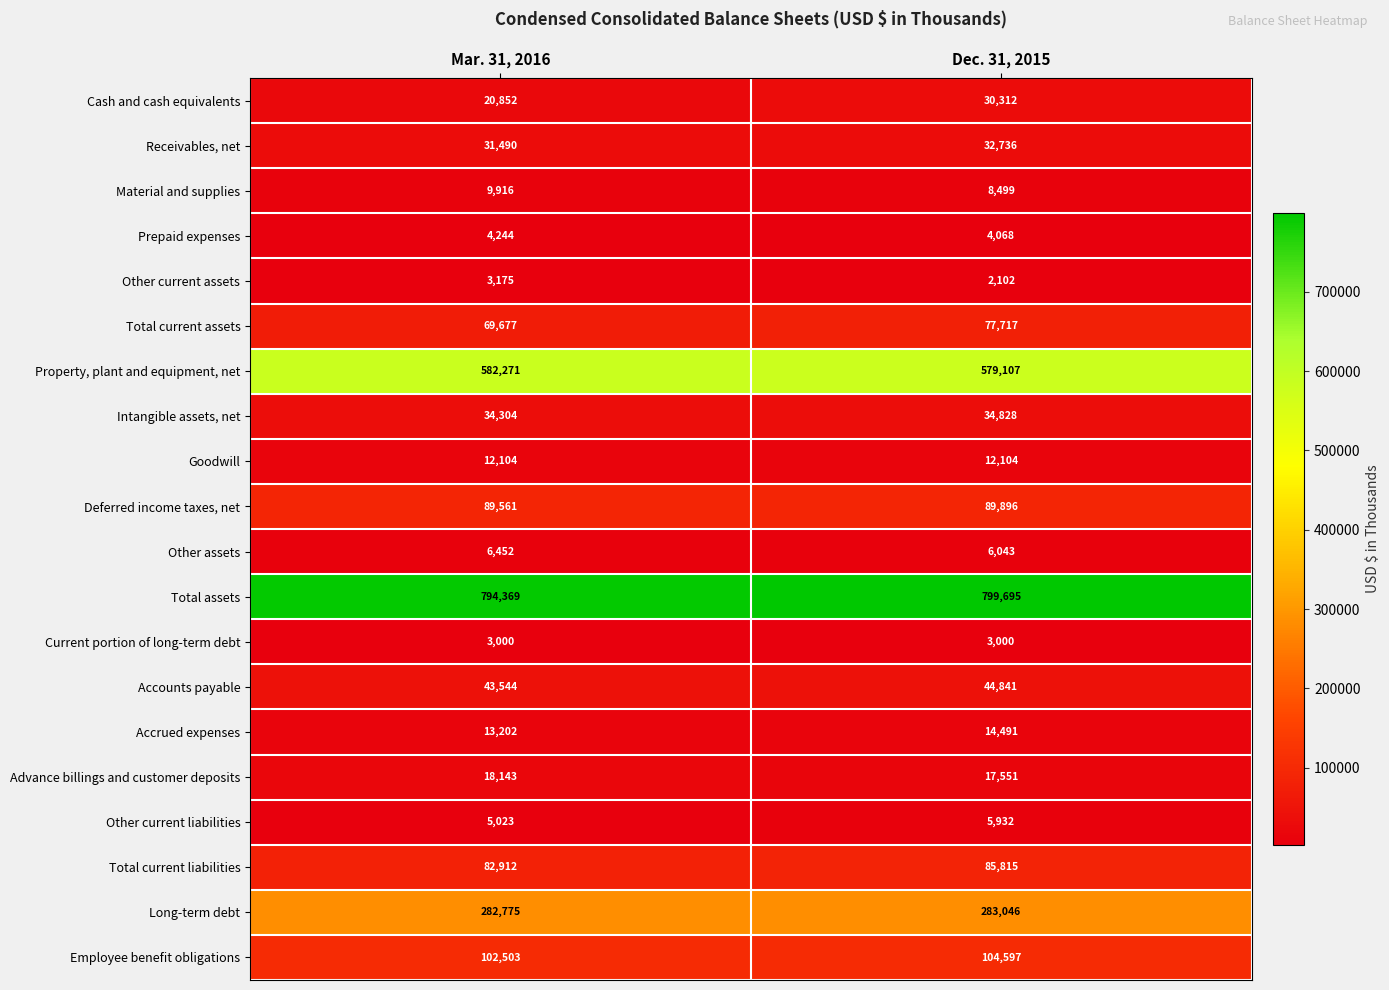

The Deferred income taxes, net series shows 89561 at Mar. 31, 2016. True or false?

True